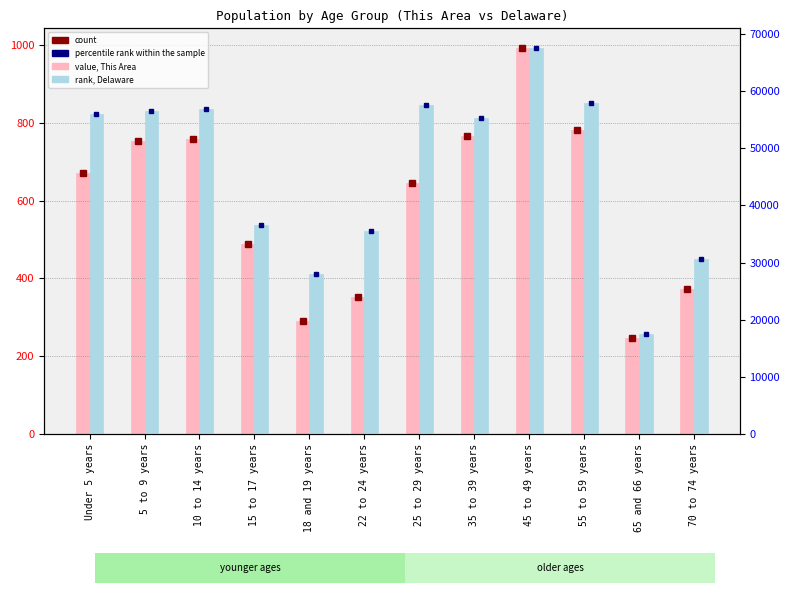

At which label does Delaware first exceed 55886?

5 to 9 years